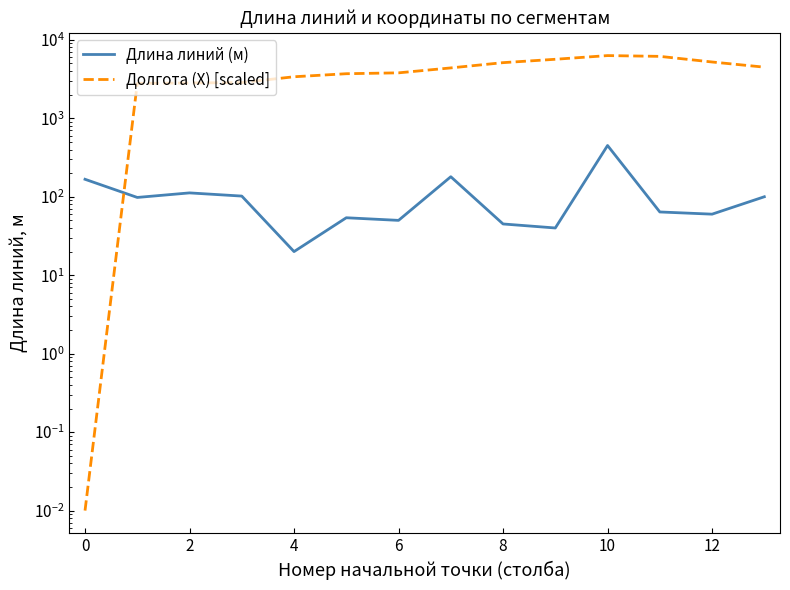

True or false: Длина линий (м) has a value of 290.4 at 0.

False